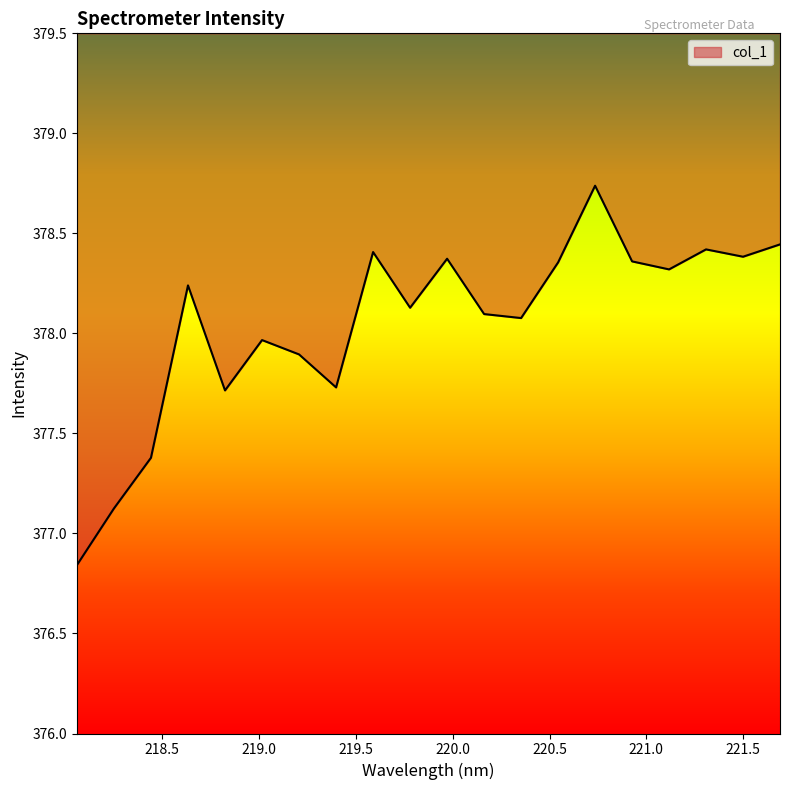

Between 219.3979 and 221.6902, which is larger?

221.6902